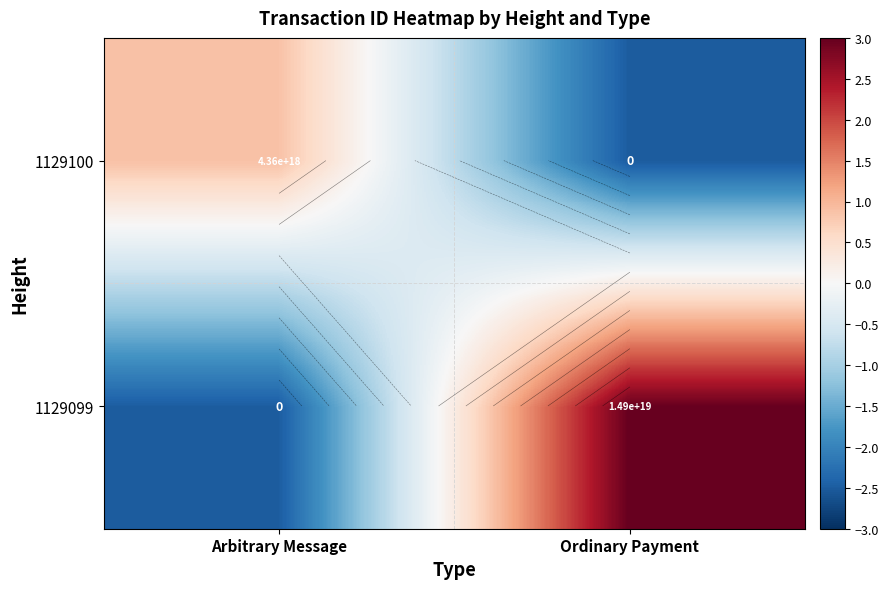

How many series are shown in this chart?

2